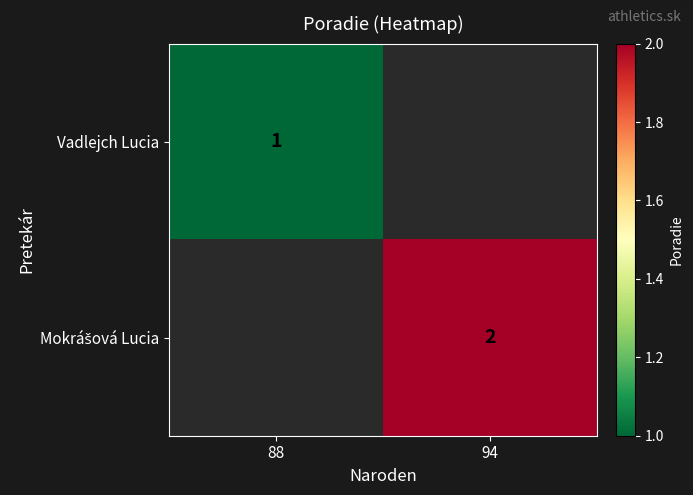

The value of Vadlejch Lucia at 88 is 1. True or false?

True